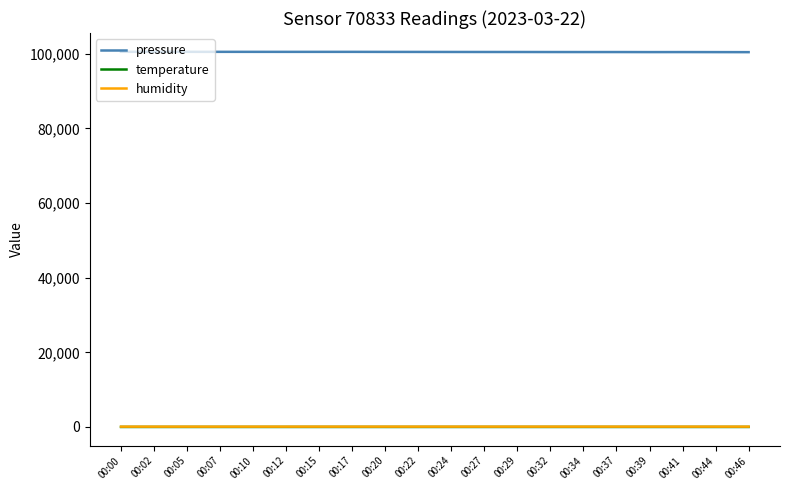

What is the maximum value shown in the chart?

100529.5